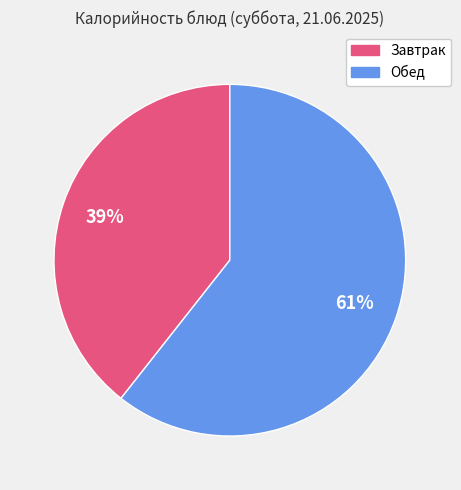

What is the smallest slice in the pie chart?

Завтрак